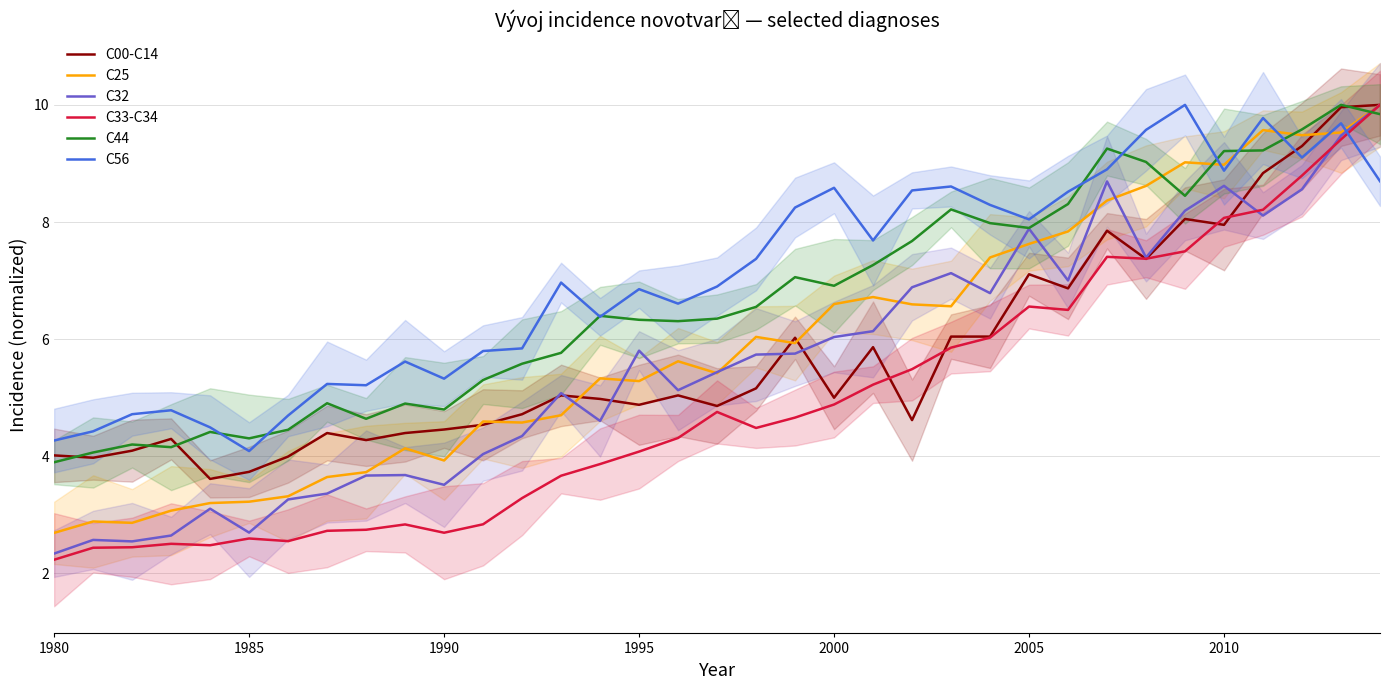

What is the value of the C33-C34 point at the 34th from the left?

9.4